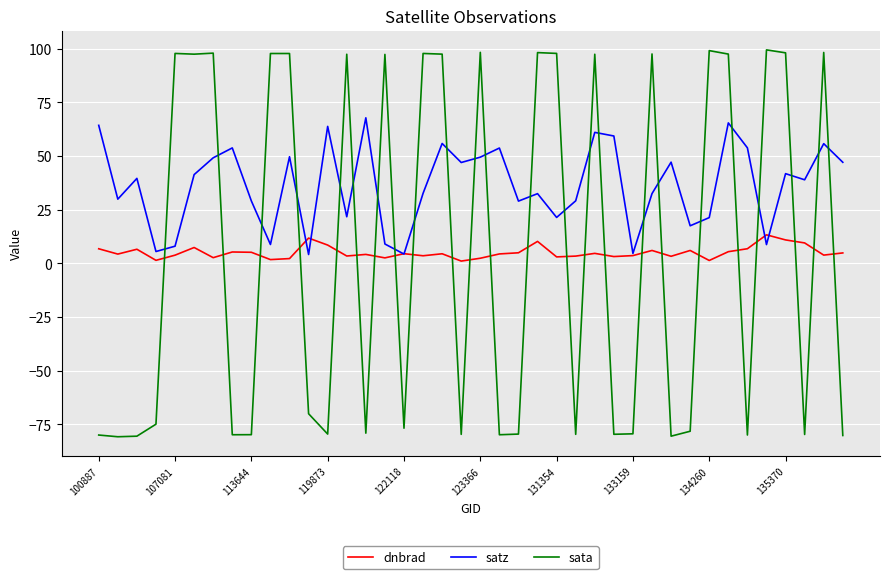

Which series has the widest spread of values?

sata